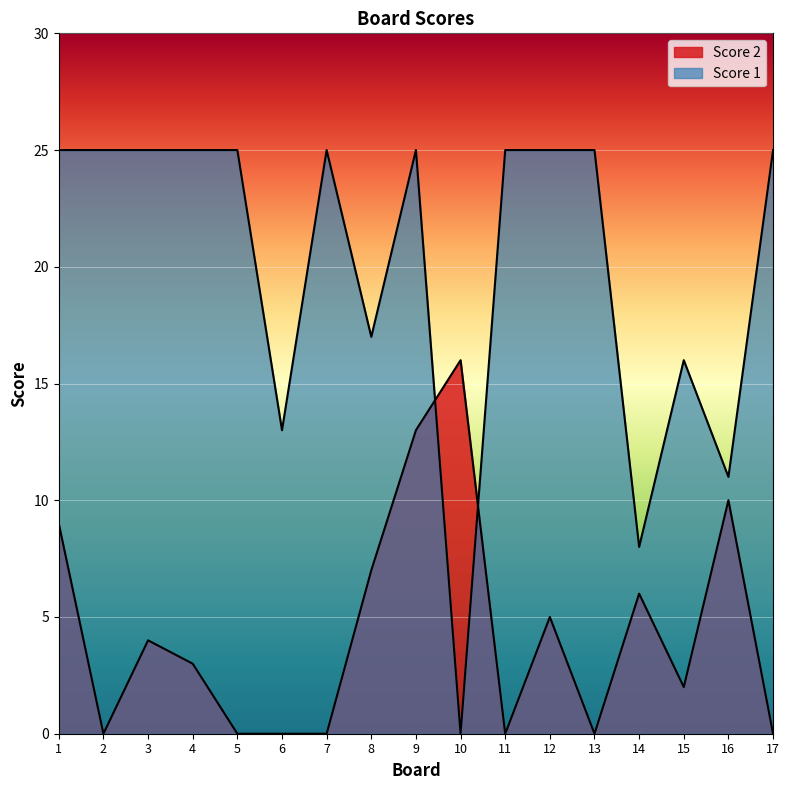

At which label does Score 2 first exceed 3?

1